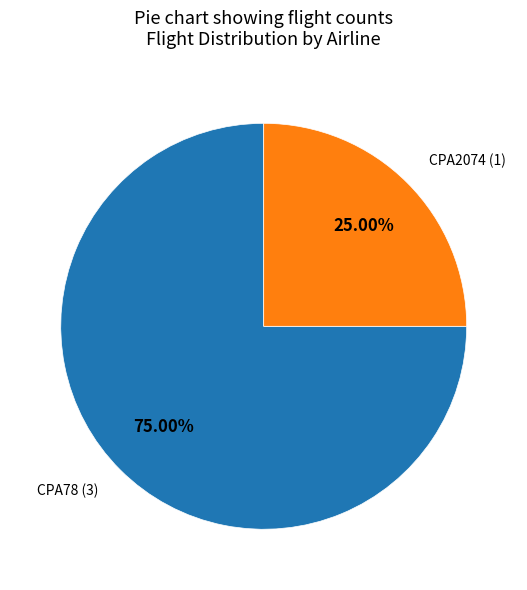

True or false: CPA2074 accounts for 25% of the total.

True